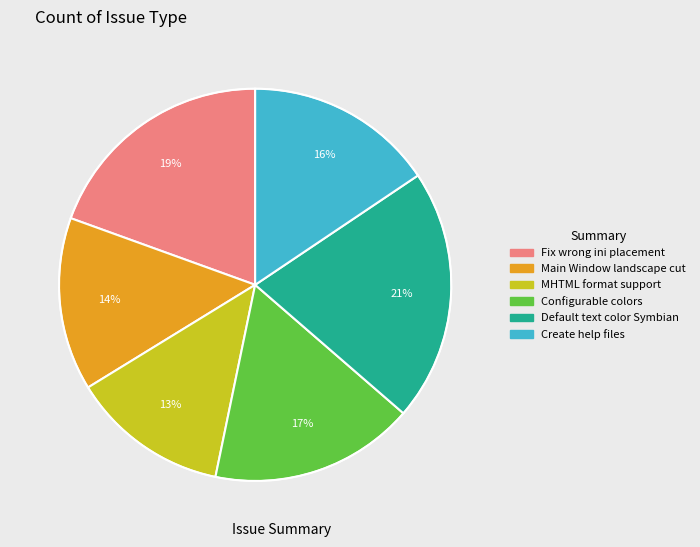

What is the largest slice in the pie chart?

Default text color Symbian